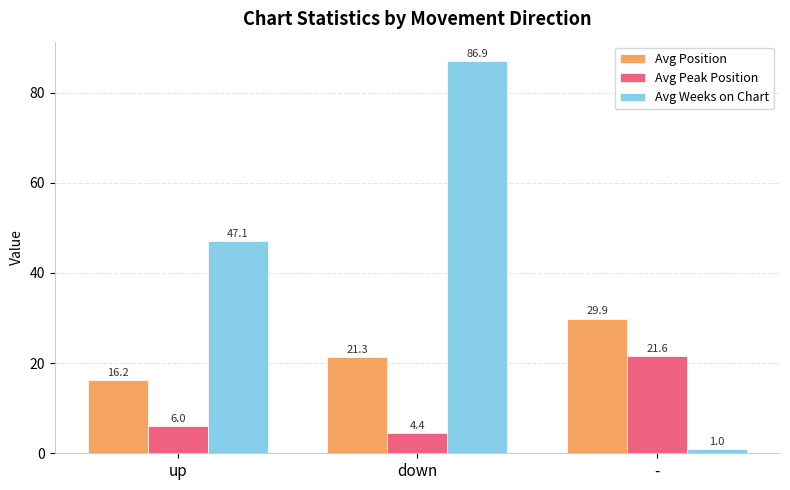

Read the Avg Position value at up.

16.2